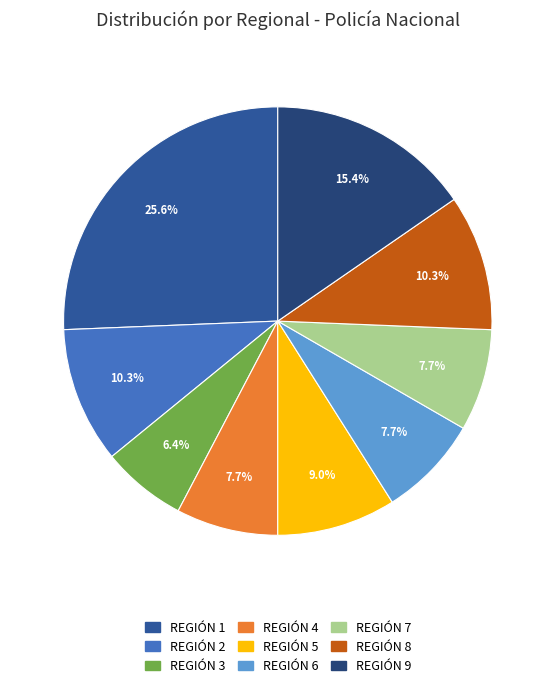

The REGIÓN 6 slice represents 1% of the pie. True or false?

False